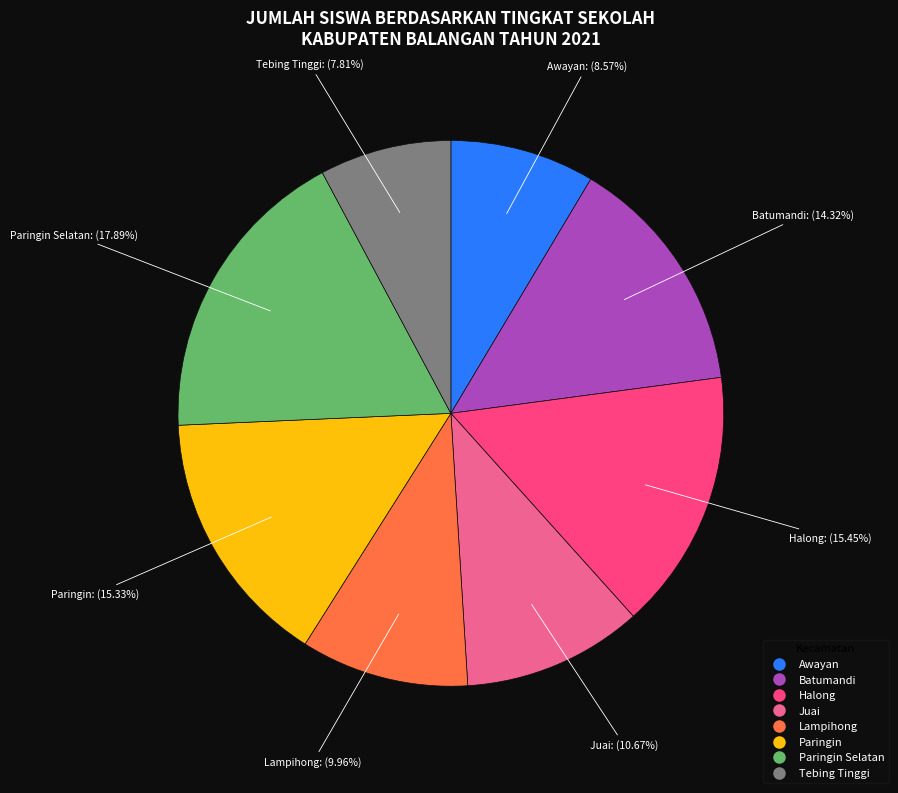

Is there a majority slice in this chart?

No